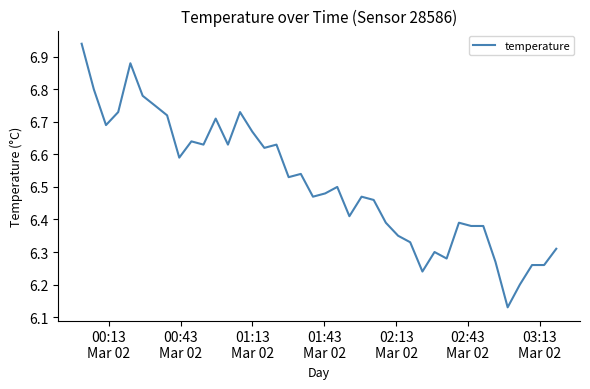

What is the difference between the maximum and minimum values?

0.8